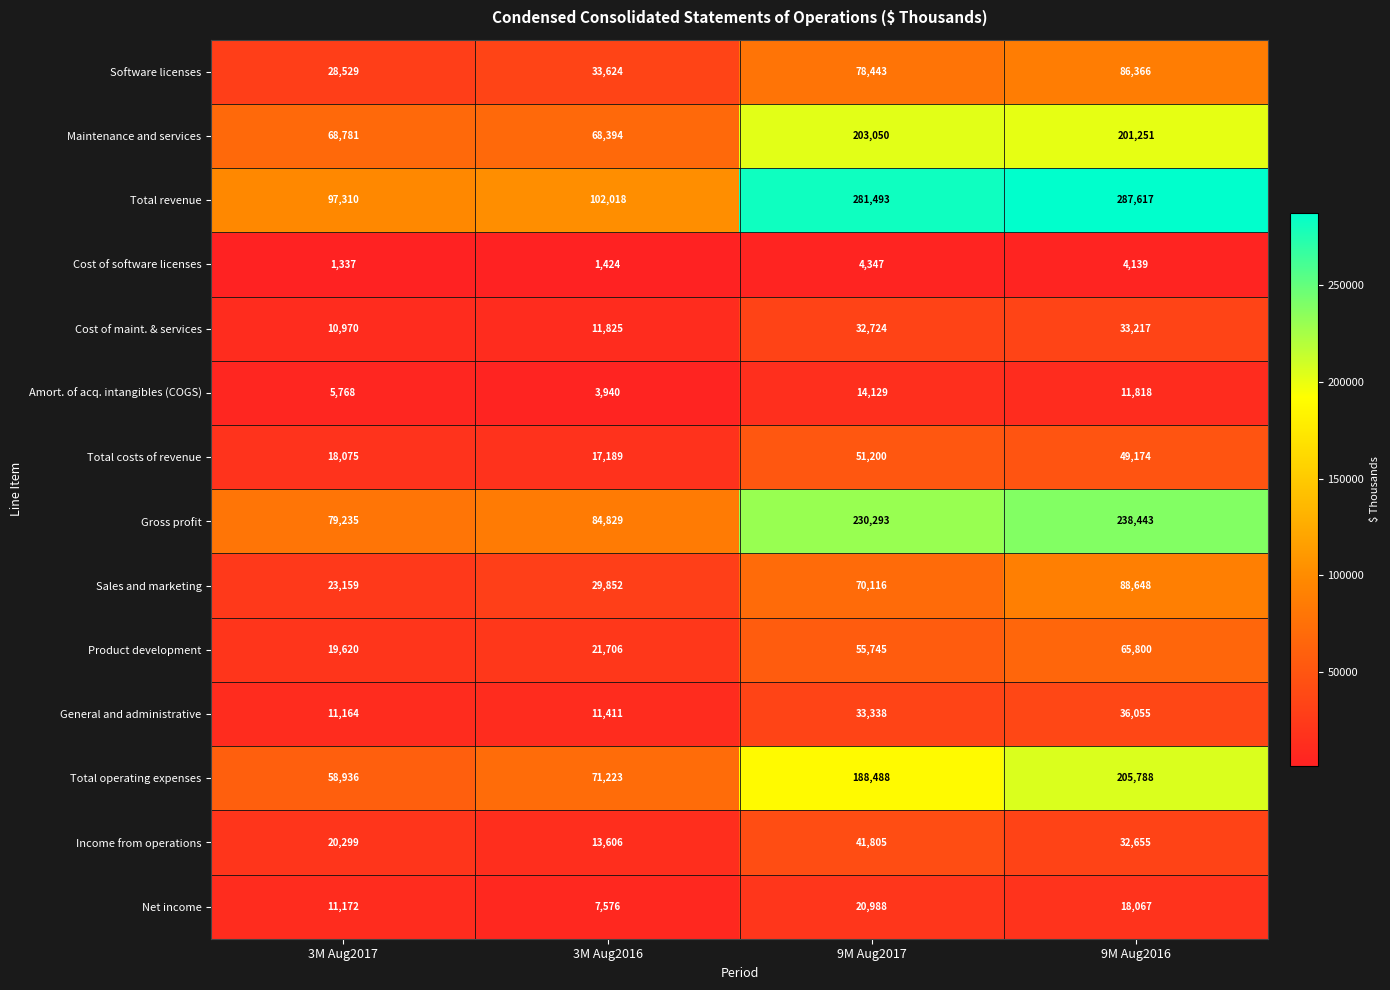

Count the number of categories in the chart.

4